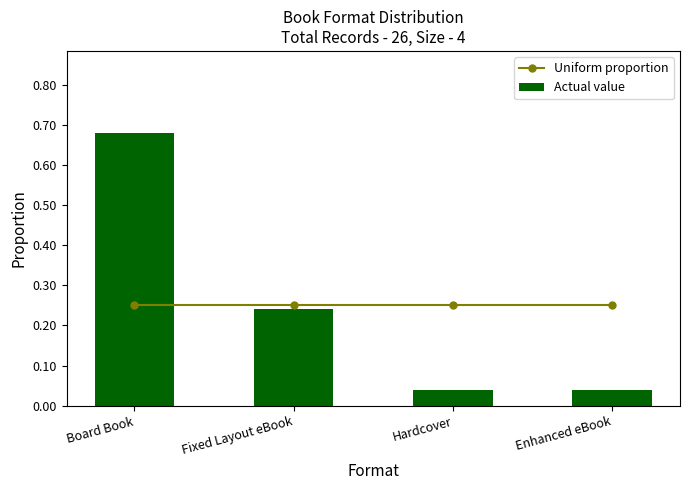

What value does the Actual value series have at Board Book?

0.7